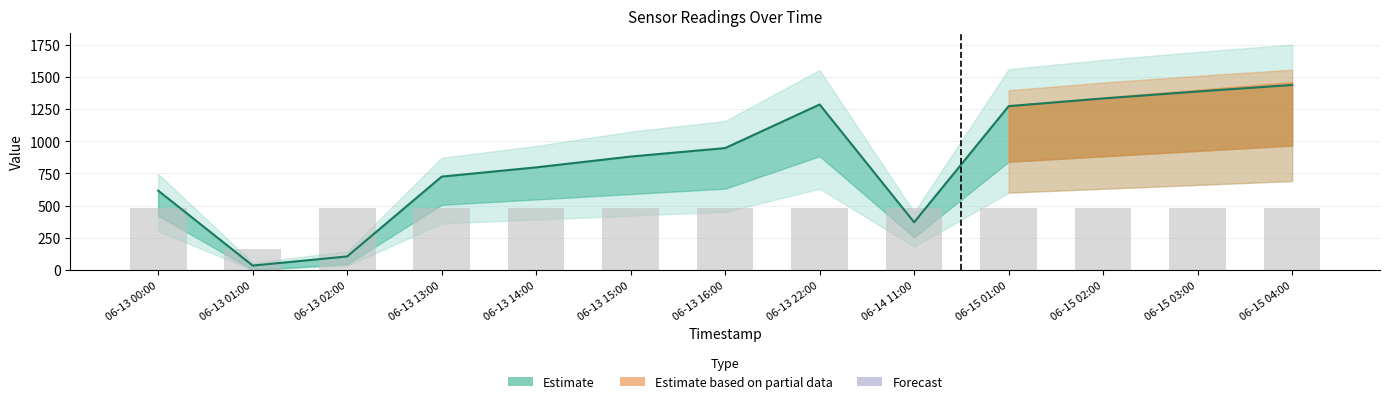

Rank the categories by Estimate line value from highest to lowest.

06-15 04:00, 06-15 03:00, 06-15 02:00, 06-13 22:00, 06-15 01:00, 06-13 16:00, 06-13 15:00, 06-13 14:00, 06-13 13:00, 06-13 00:00, 06-14 11:00, 06-13 02:00, 06-13 01:00